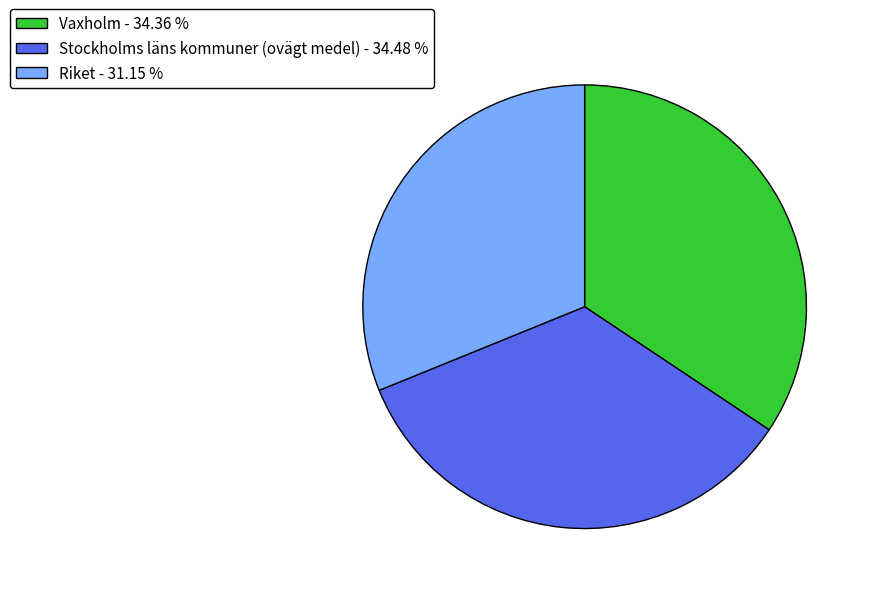

Which has a higher value, Riket - 31.15 % or Stockholms läns kommuner (ovägt medel) - 34.48 %?

Stockholms läns kommuner (ovägt medel) - 34.48 %